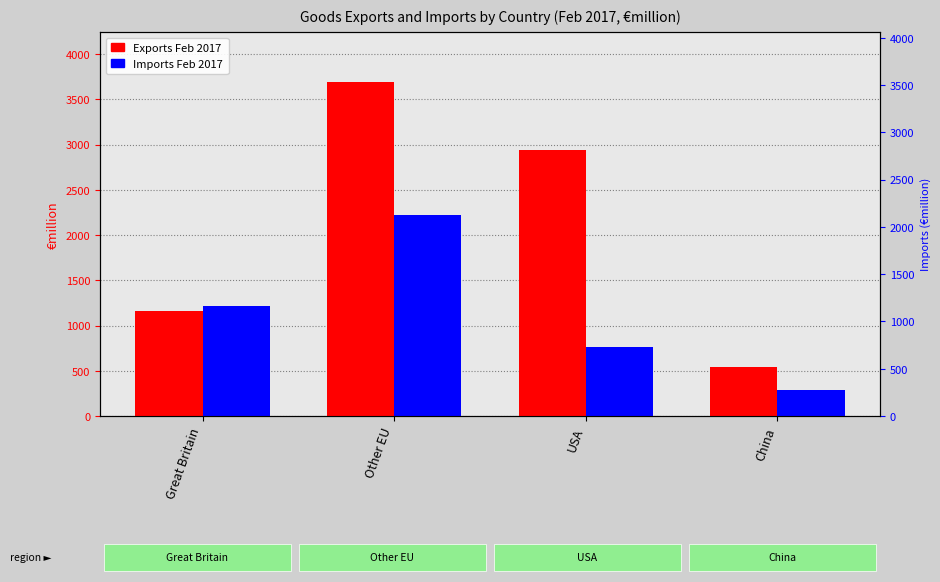

Rank the series by their average value, from highest to lowest.

Exports Feb 2017, Imports Feb 2017